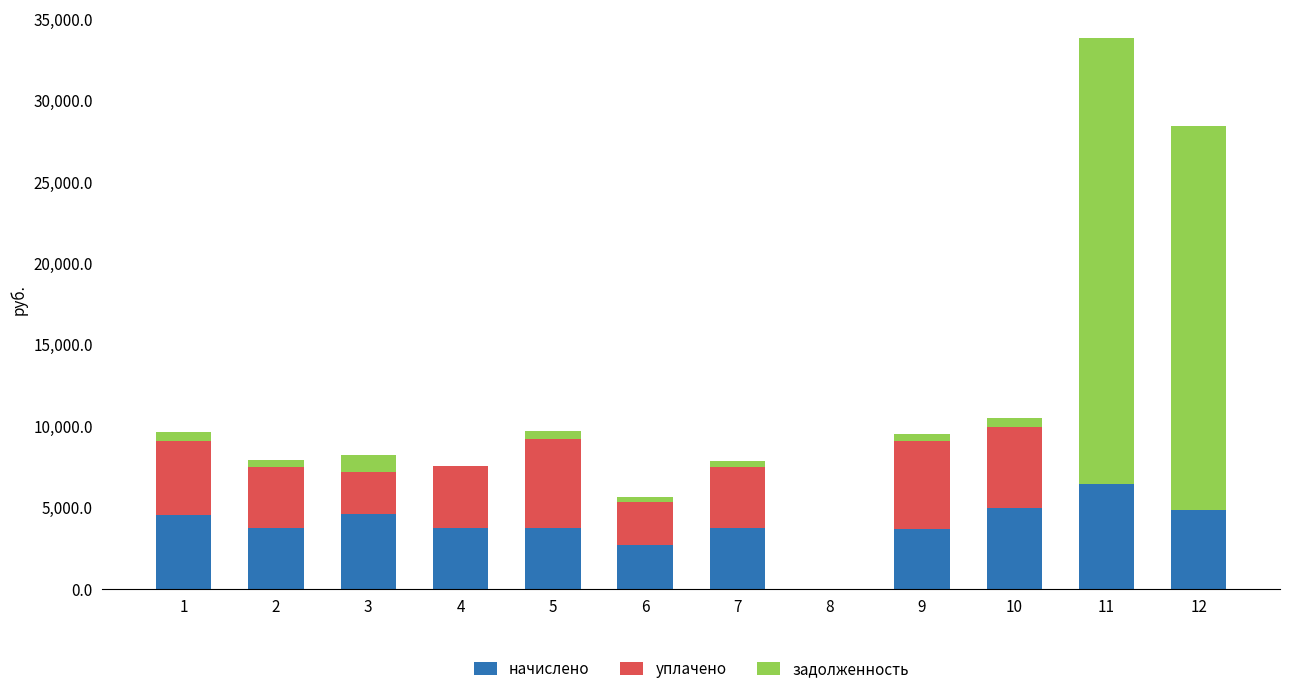

At which category is the sum across all series the highest?

11